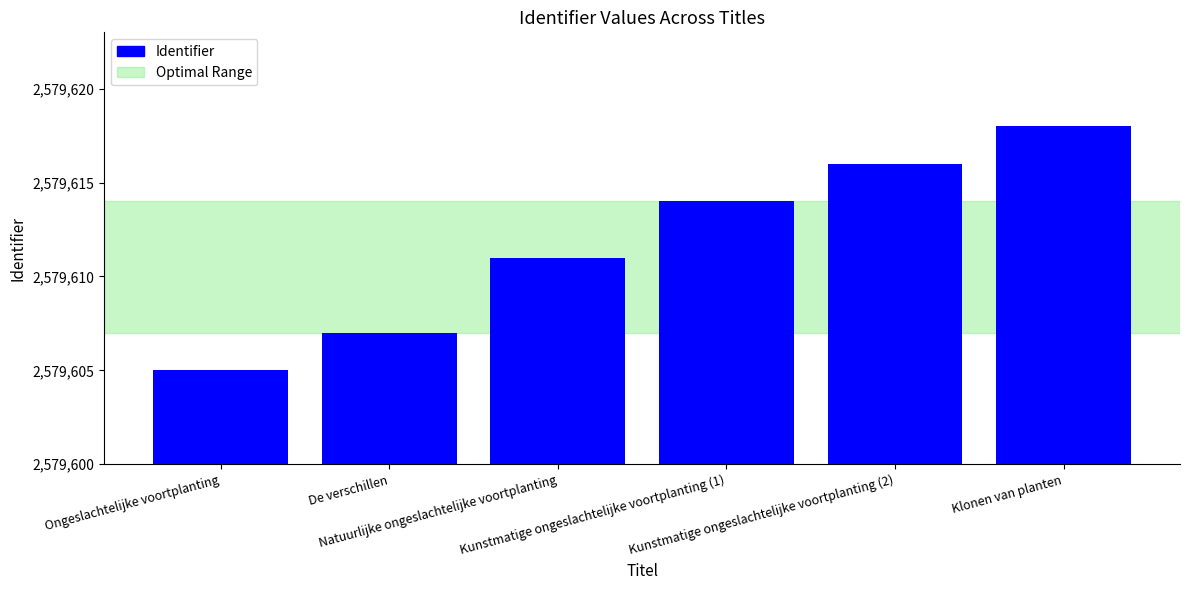

Does the chart contain stacked bars?

No